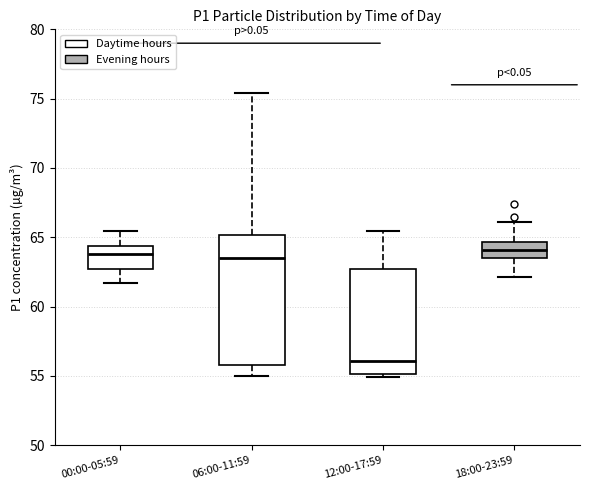

Comparing the boxes themselves (not the whiskers), which one is the tallest?

06:00-11:59